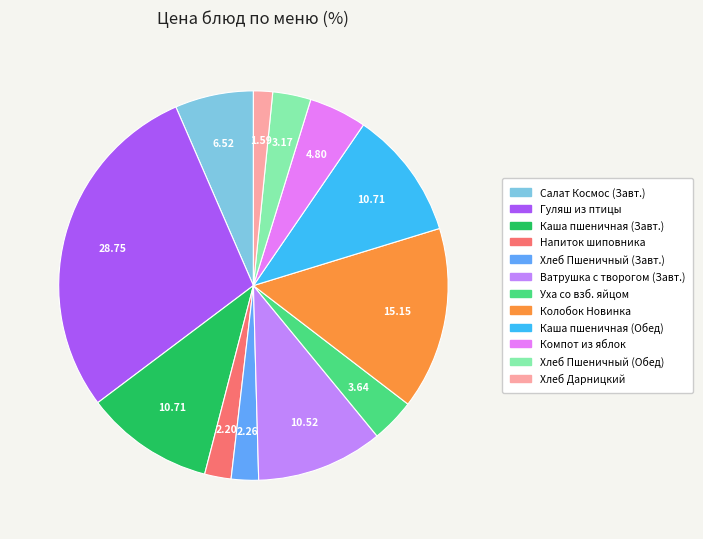

Does Колобок Новинка represent more than half of the total?

No